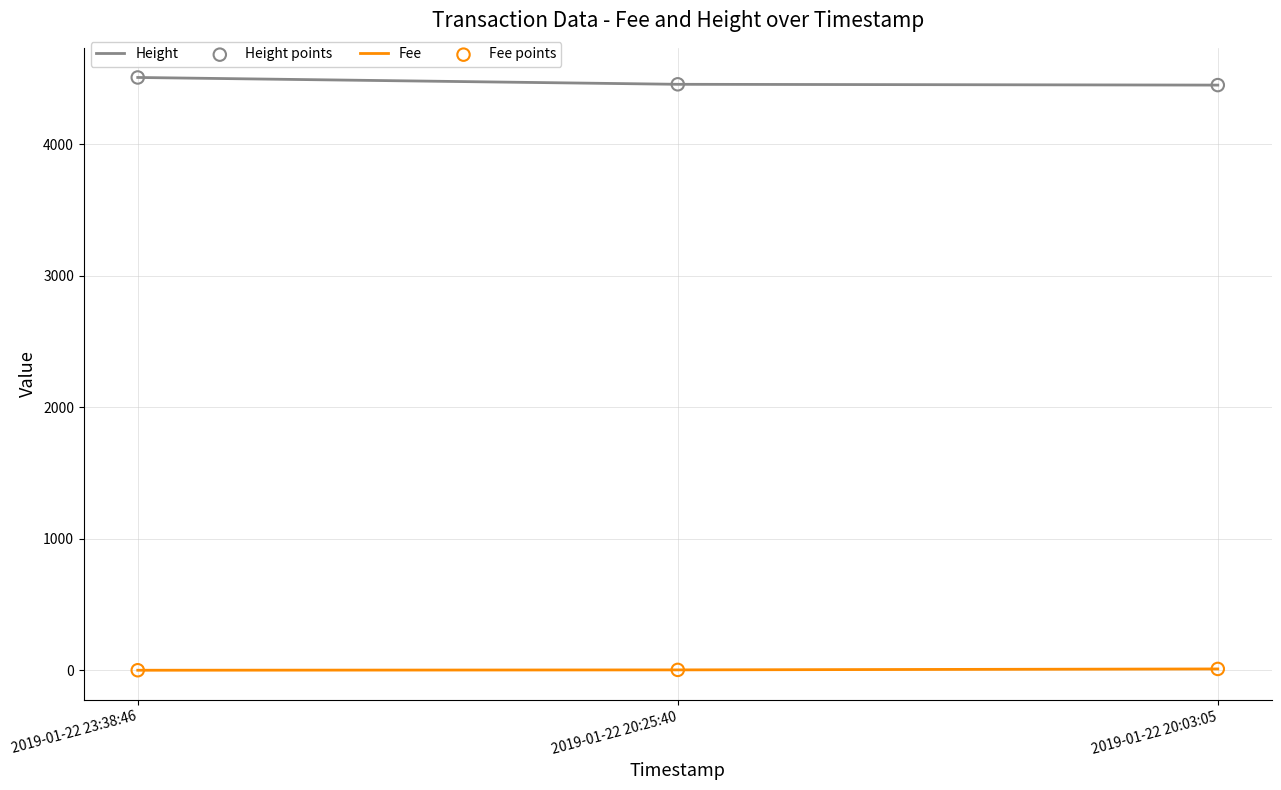

What is the total value across all series at 2019-01-22 20:03:05?

4461.0